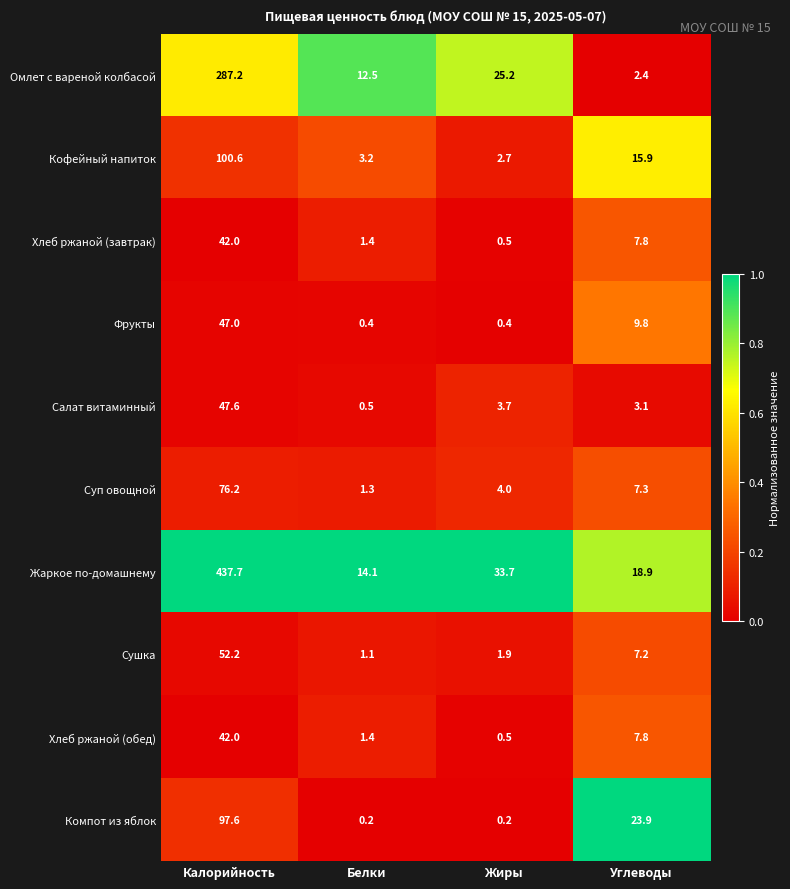

Which series has the widest spread of values?

Жаркое по-домашнему